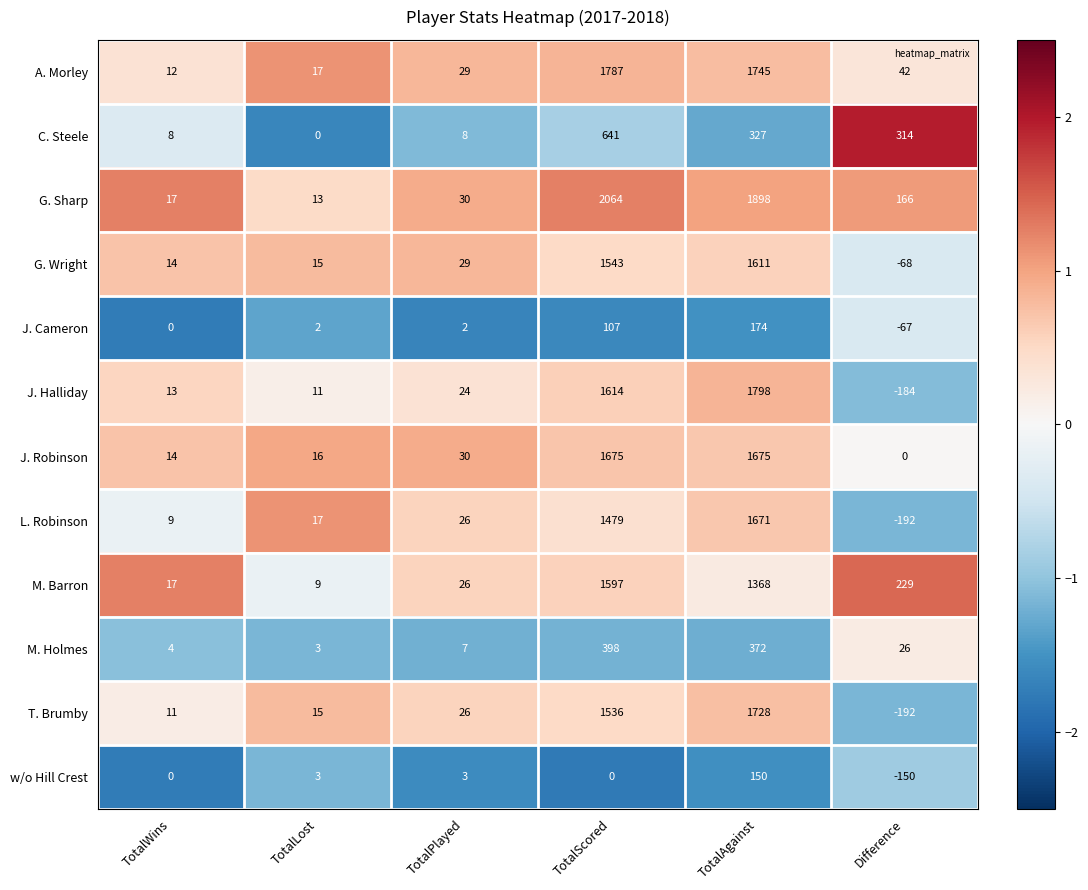

At which category does the chart reach its peak across all series?

TotalScored